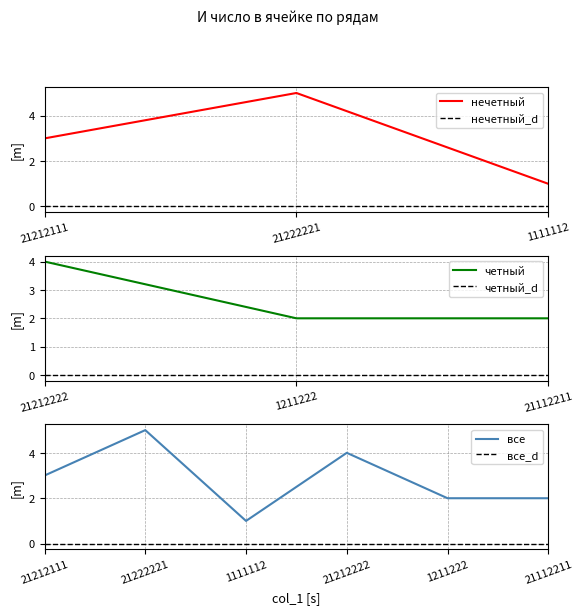

What is the maximum value for нечетный?

5